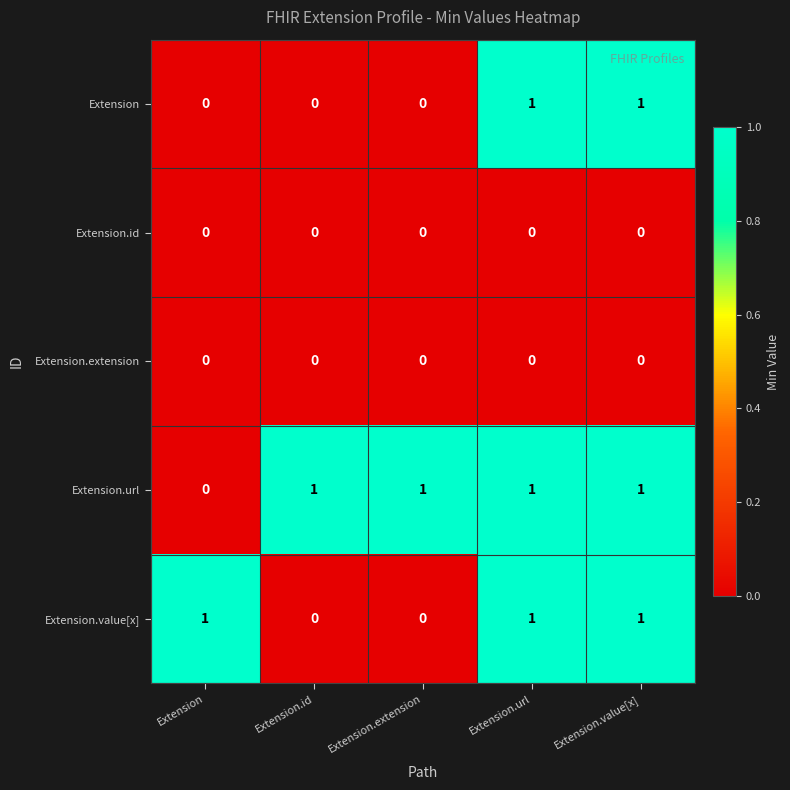

The value of Extension.value[x] at Extension.extension is 0. True or false?

True